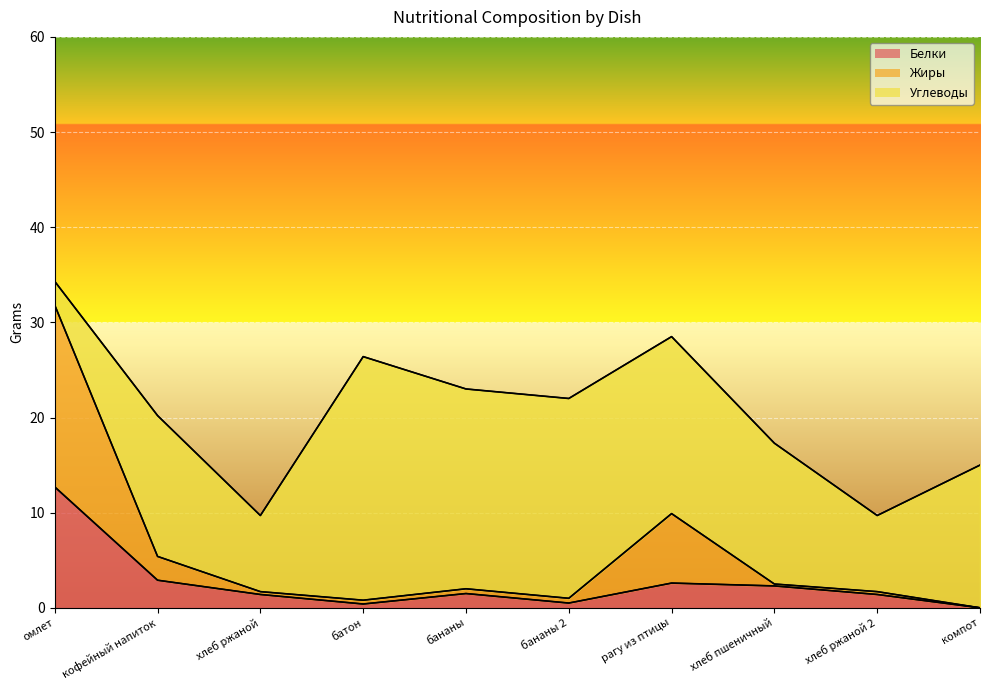

How many values in Жиры are above zero?

9